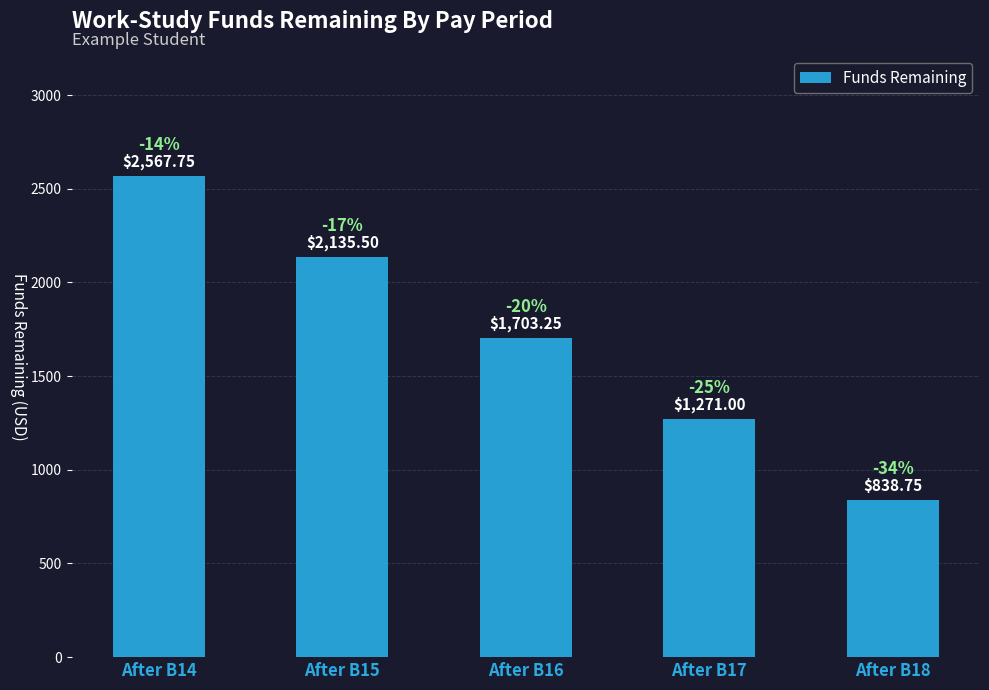

What is the value of the 4th bar from the left?

1271.0